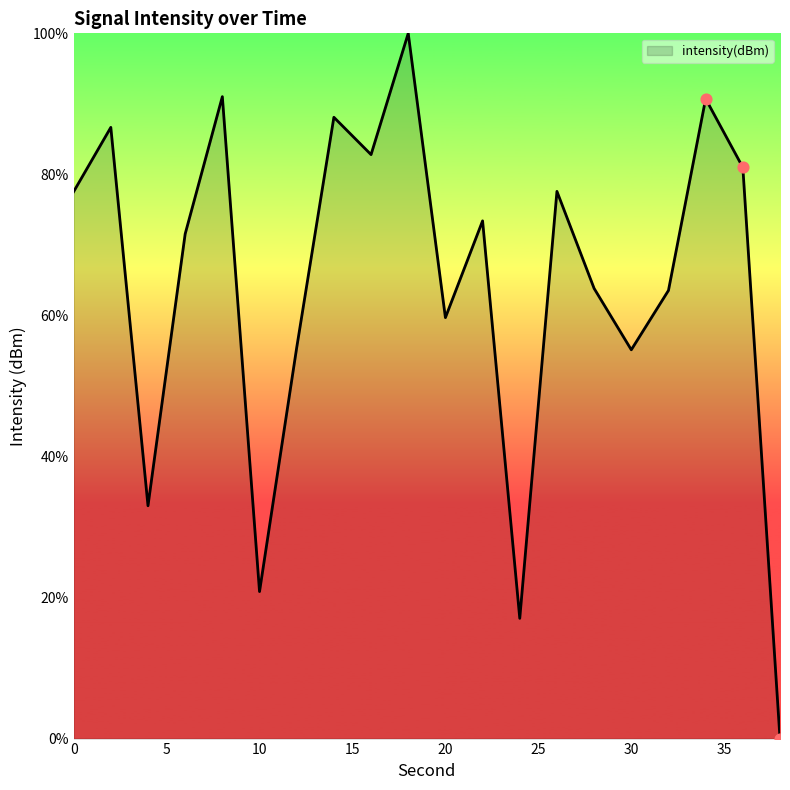

What is the greatest value displayed?

100.0